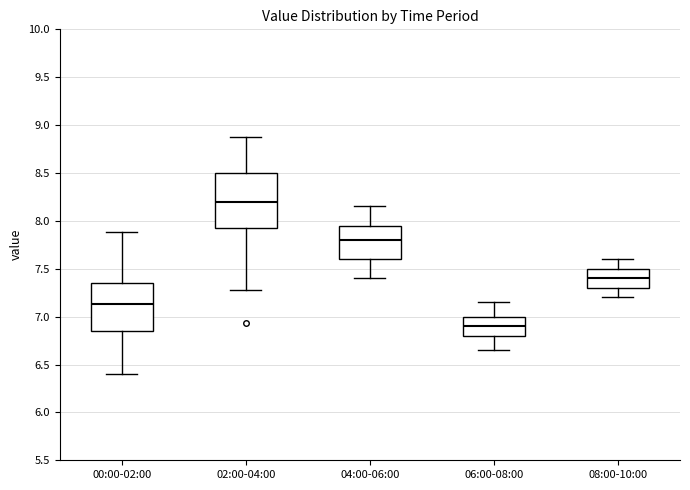

Which box's median line is the highest?

02:00-04:00